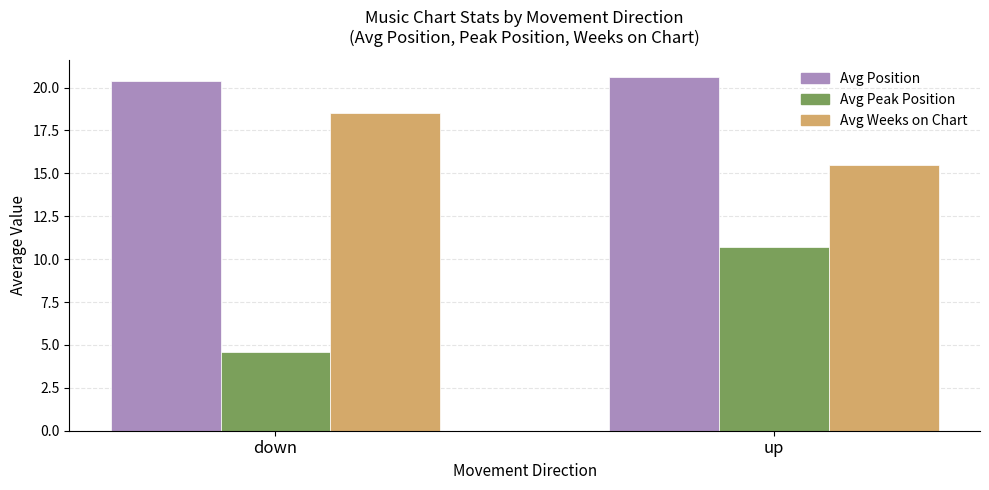

At how many categories does at least one series exceed 14?

2